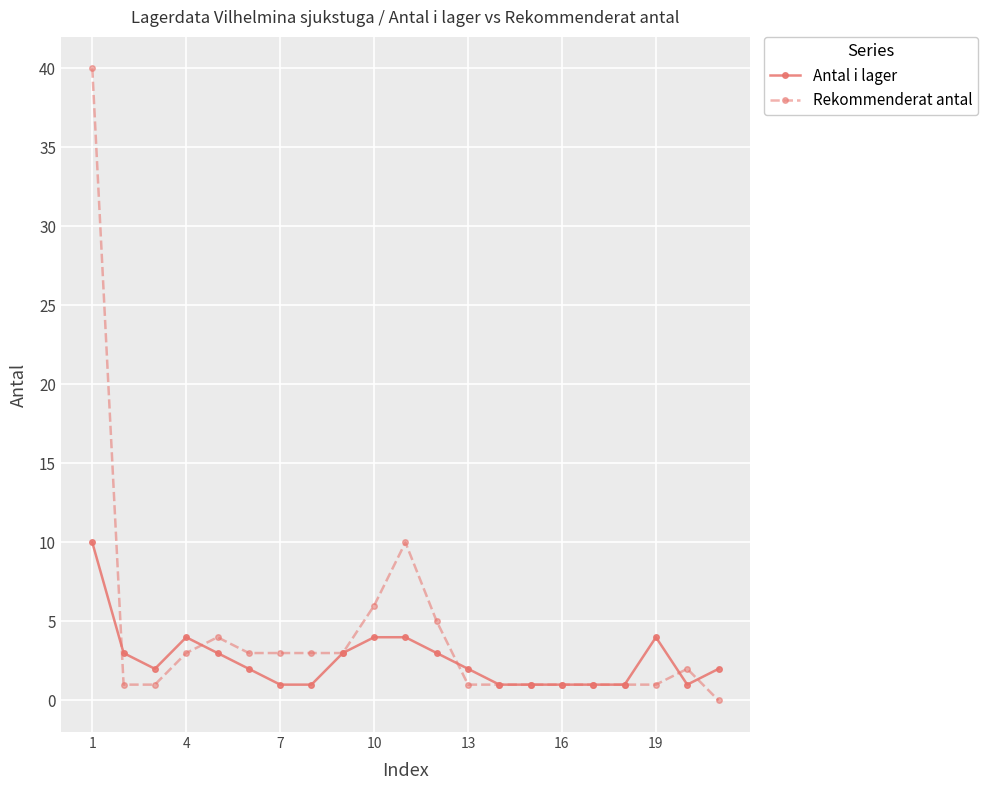

How many lines are shown in the chart?

2